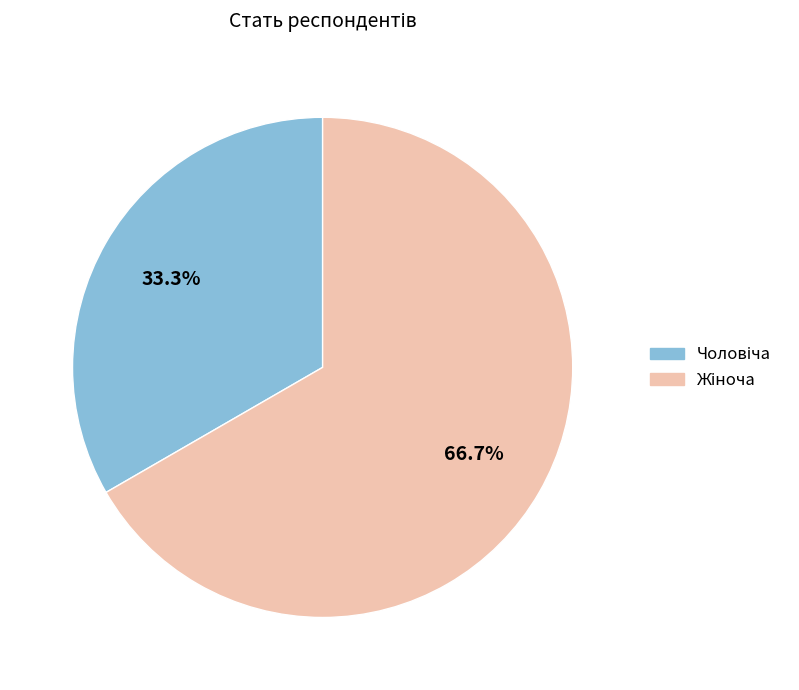

Is there any slice that represents more than half of the pie?

Yes